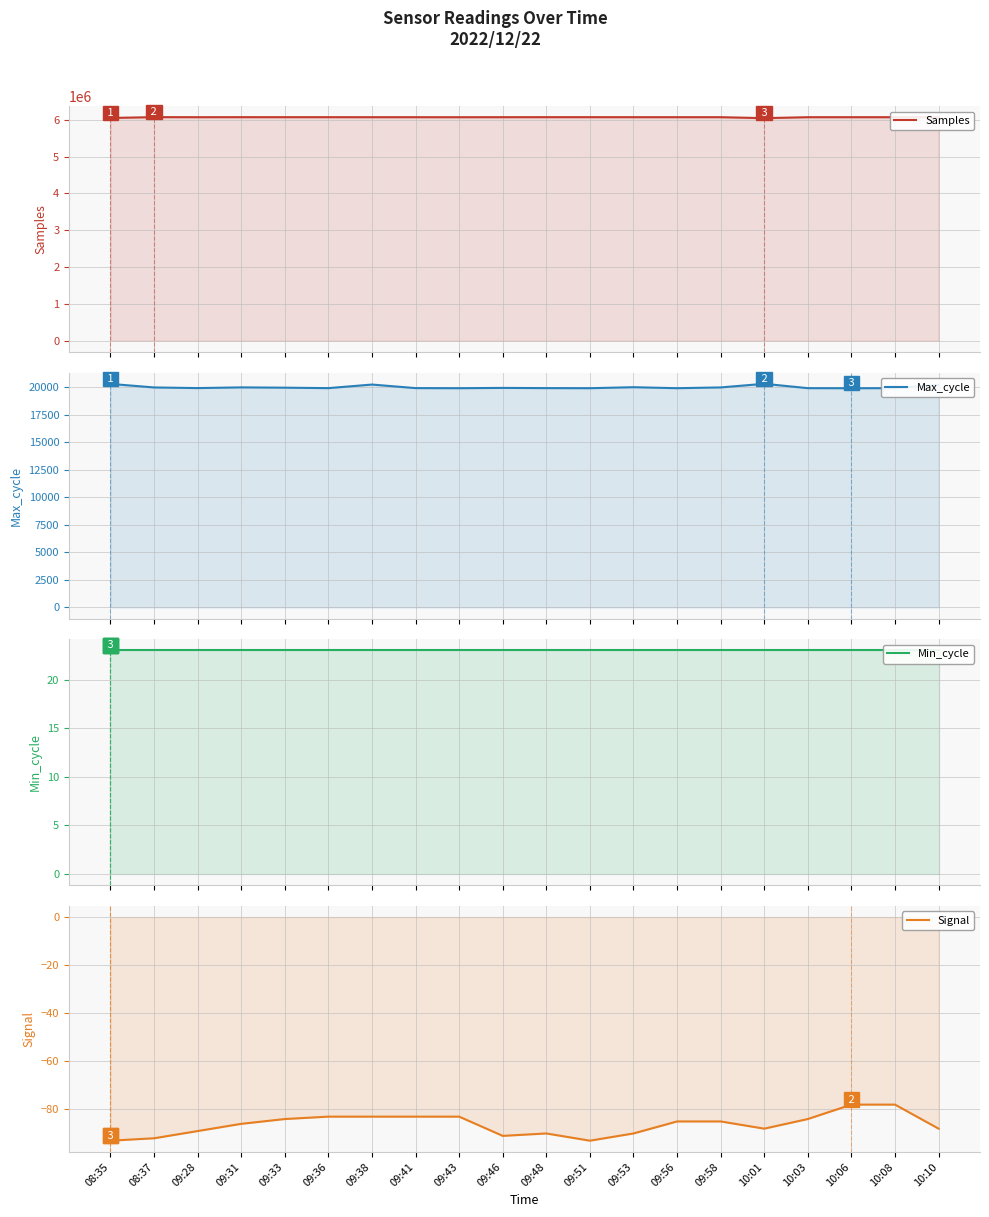

At which category is the sum across all series the highest?

08:37